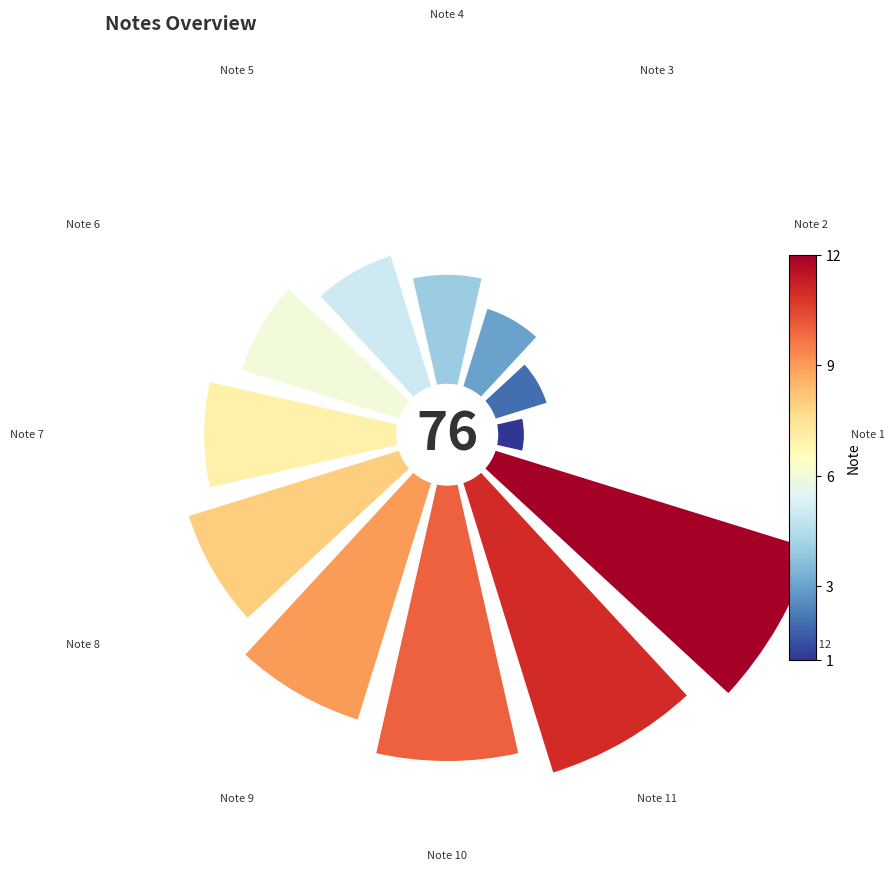

Is it true that Note 9 is 3% of the pie?

False